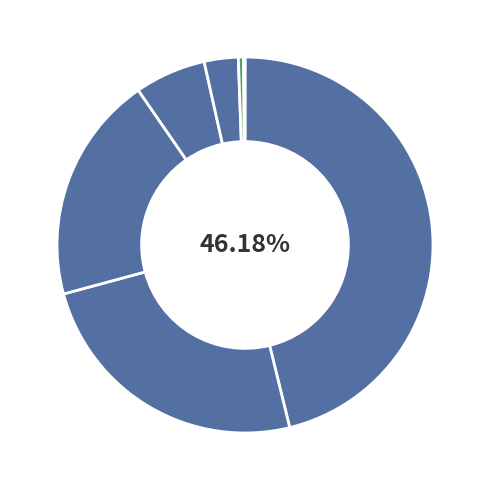

Which slice is the smallest?

anthrodigimom01